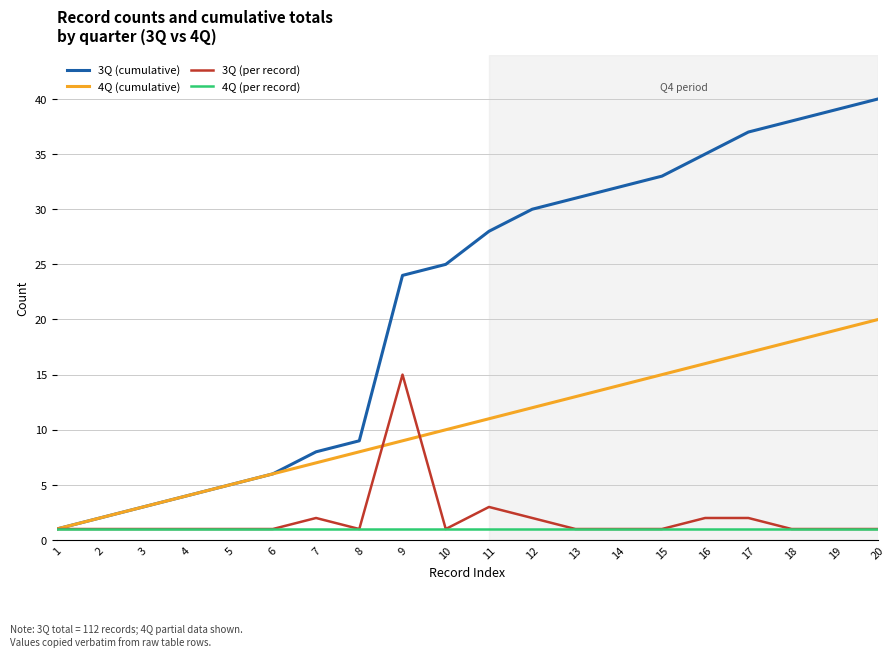

The value of 3Q (cumulative) at 2 is 2. True or false?

True